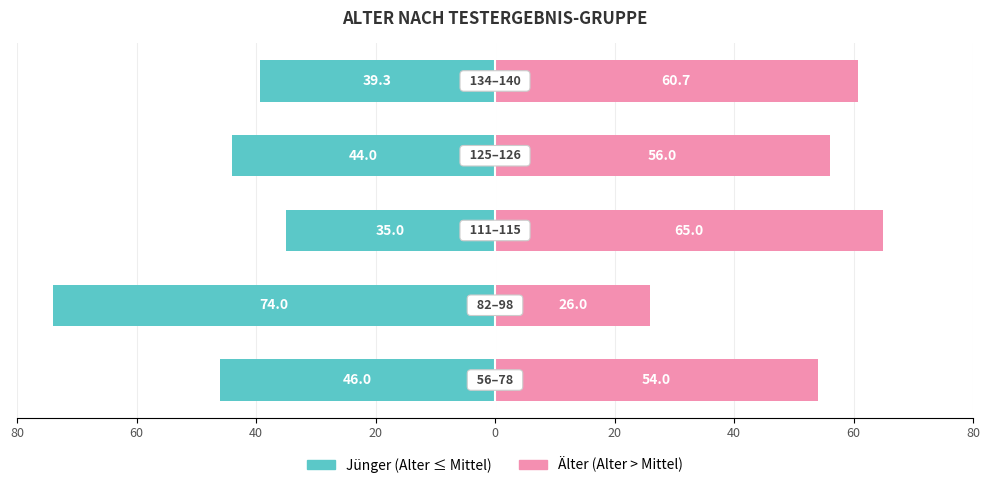

Between 80 and 20, which series saw the biggest shift?

Jünger (Alter ≤ Mittel)